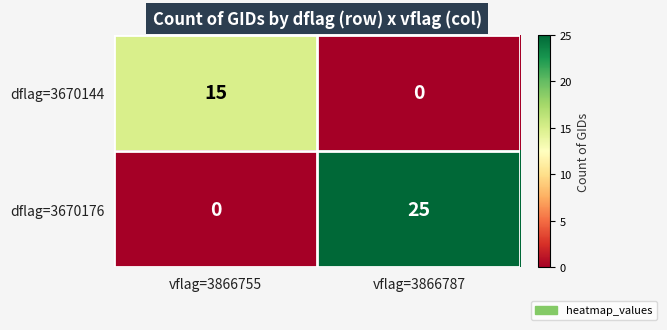

Which series has the largest total across all categories?

dflag=3670176